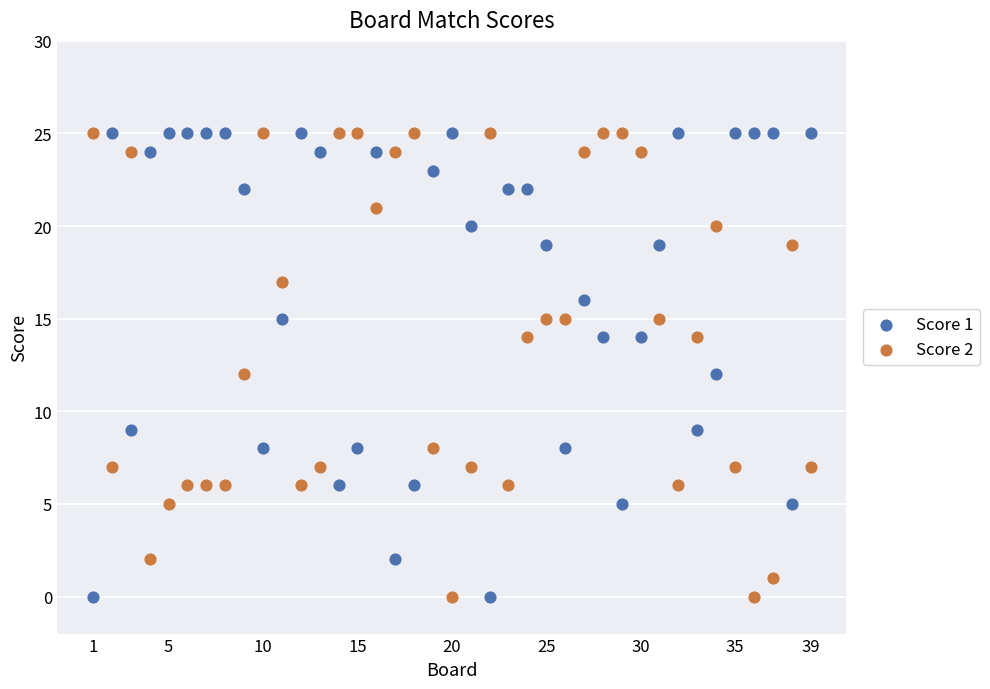

Across all data points, what is the range of Y values (max minus min)?

25